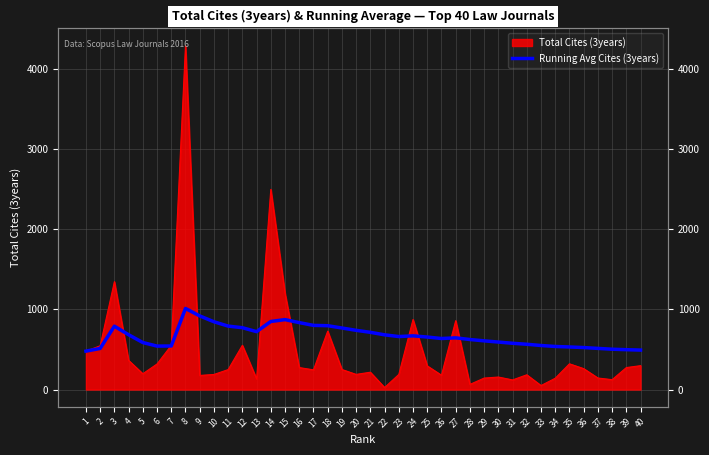

Between 31 and 20, which is larger?

20